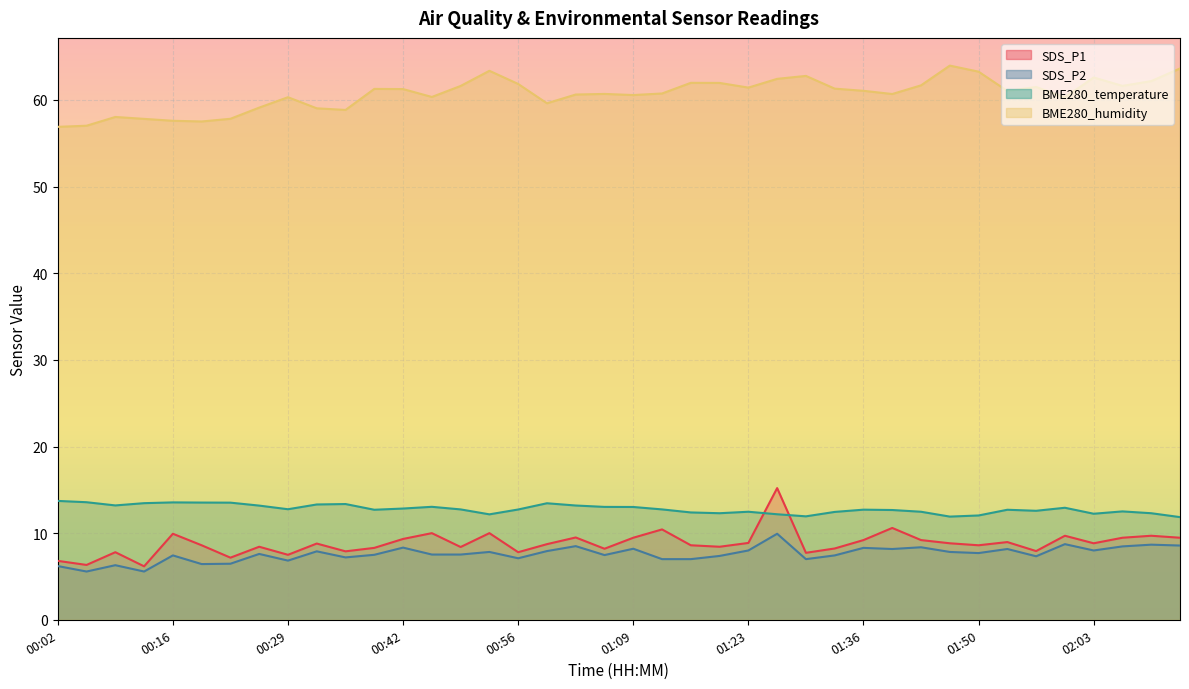

True or false: BME280_humidity and SDS_P1 intersect in this chart.

False